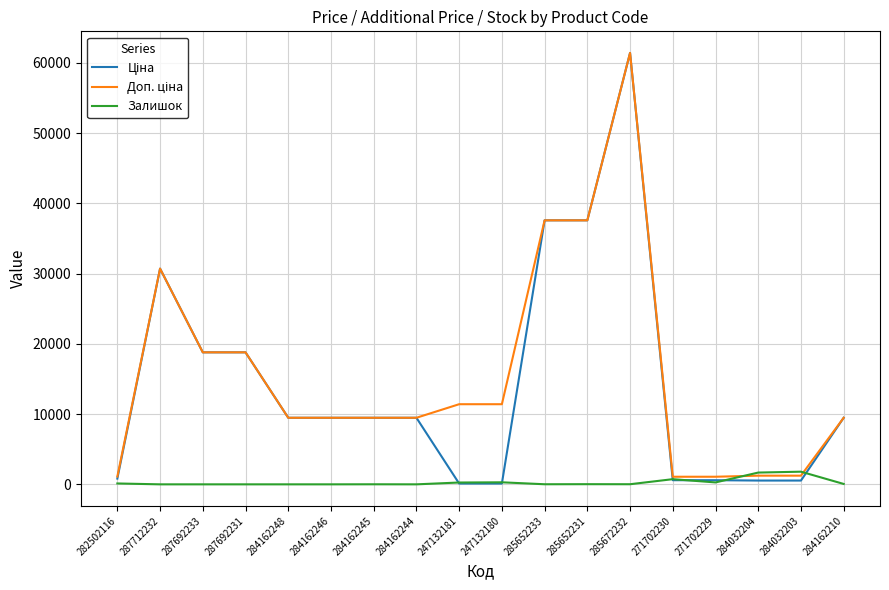

What is the difference between the Залишок values at 287692233 and 271702230?

736.0